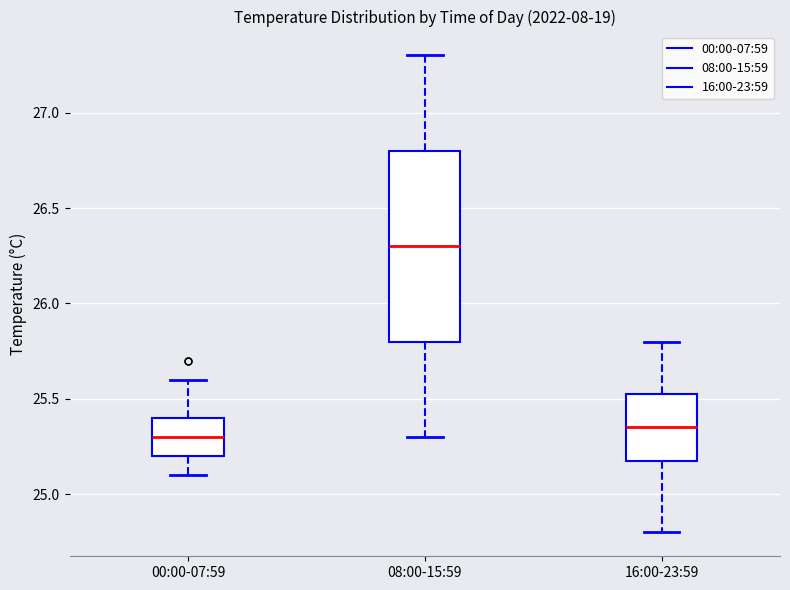

Reading left to right, transcribe this box plot: for each box, give where its median line is, the range the box spans, and where its two whiskers end, as read against the y-axis. The values are not printed on the chart, so give them approximately, as read against the axis.

00:00-07:59: median 25.30, box 25.20 to 25.40, whiskers 25.10 to 25.60
08:00-15:59: median 26.30, box 25.80 to 26.80, whiskers 25.30 to 27.30
16:00-23:59: median 25.35, box 25.20 to 25.55, whiskers 24.80 to 25.80